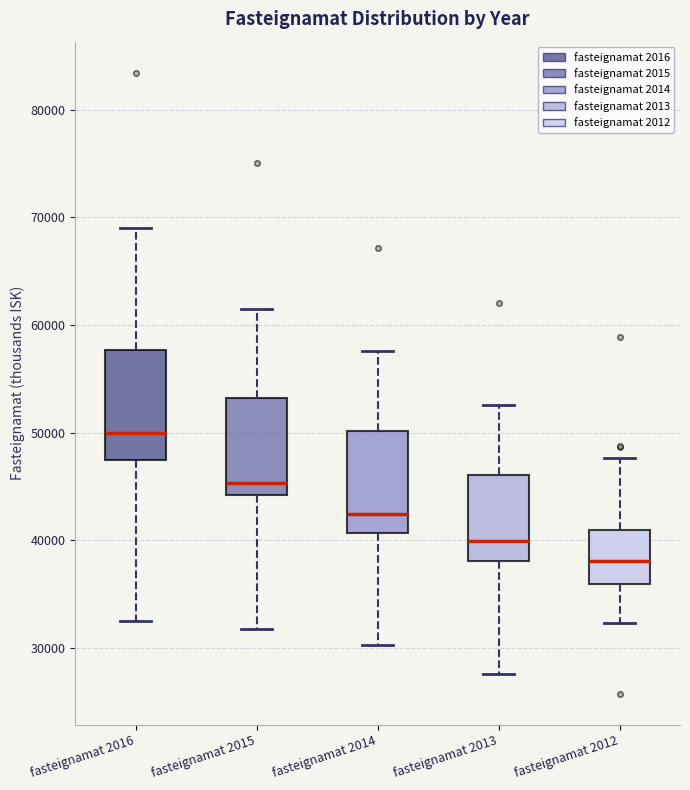

Reading left to right, transcribe this box plot: for each box, give where its median line is, the range the box spans, and where its two whiskers end, as read against the y-axis. The values are not printed on the chart, so give them approximately, as read against the axis.

fasteignamat 2016: median 50000, box 47000 to 58000, whiskers 33000 to 69000
fasteignamat 2015: median 45000, box 44000 to 53000, whiskers 32000 to 62000
fasteignamat 2014: median 42000, box 41000 to 50000, whiskers 30000 to 58000
fasteignamat 2013: median 40000, box 38000 to 46000, whiskers 28000 to 53000
fasteignamat 2012: median 38000, box 36000 to 41000, whiskers 32000 to 48000